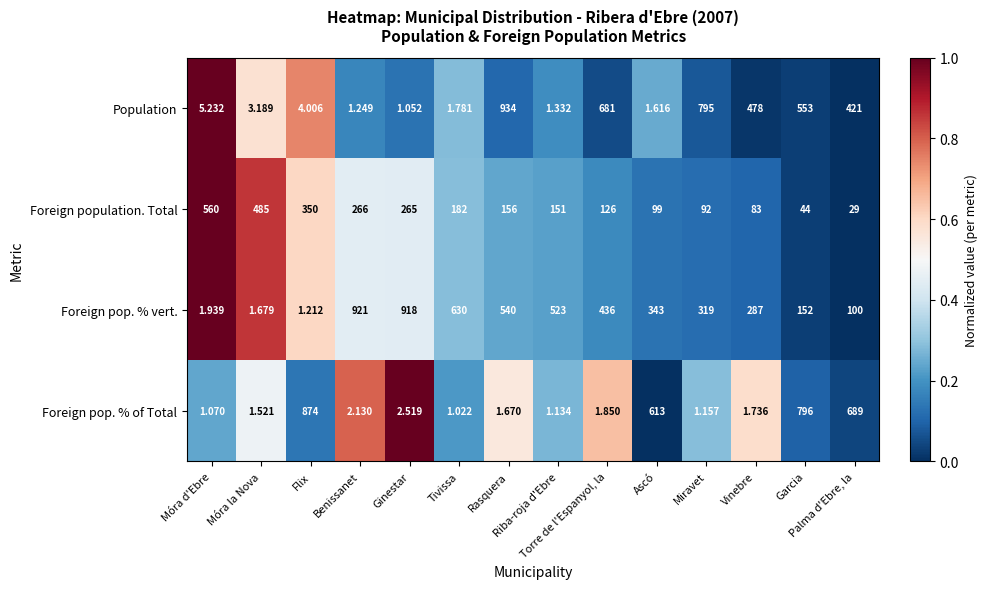

Between Móra la Nova and Vinebre, which series saw the biggest shift?

Population